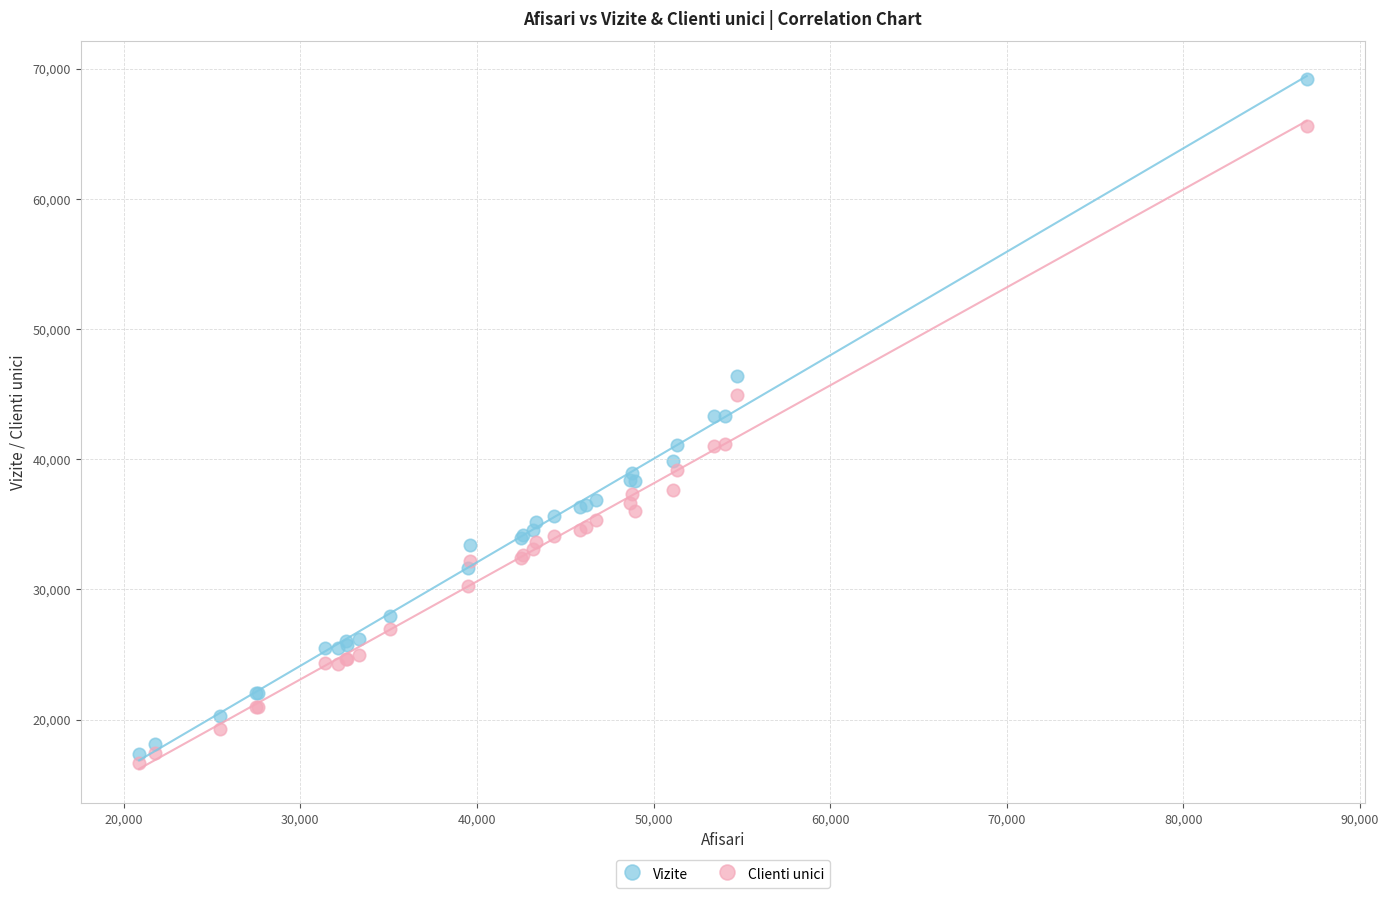

Which series contains the lowest Y value?

Clienti unici